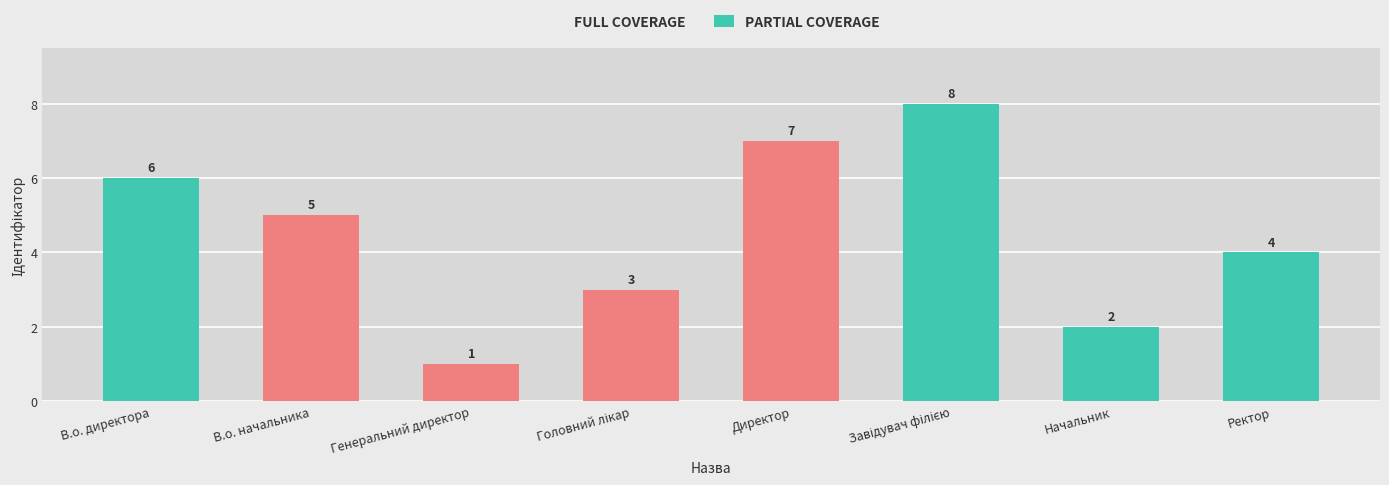

List the labels in order of PARTIAL COVERAGE value, smallest first.

В.о. начальника, Генеральний директор, Головний лікар, Директор, Начальник, Ректор, В.о. директора, Завідувач філією